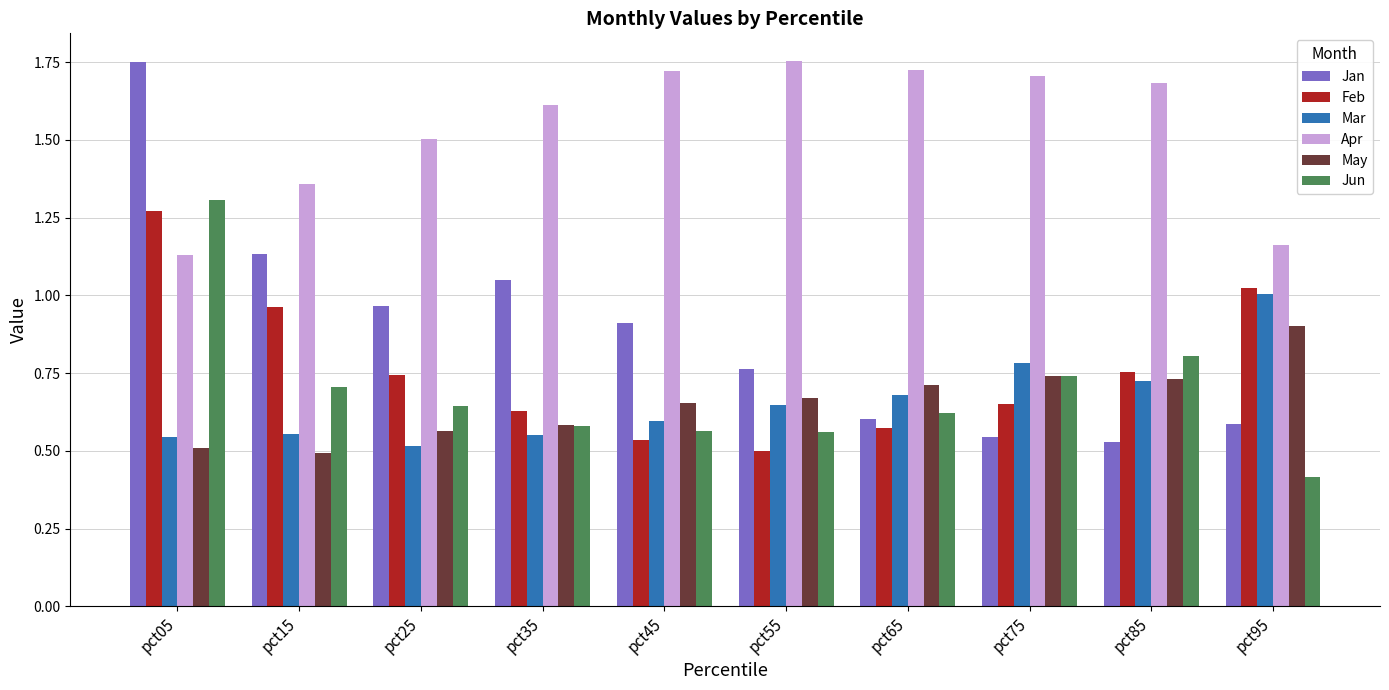

Between pct15 and pct75, which series saw the biggest shift?

Jan